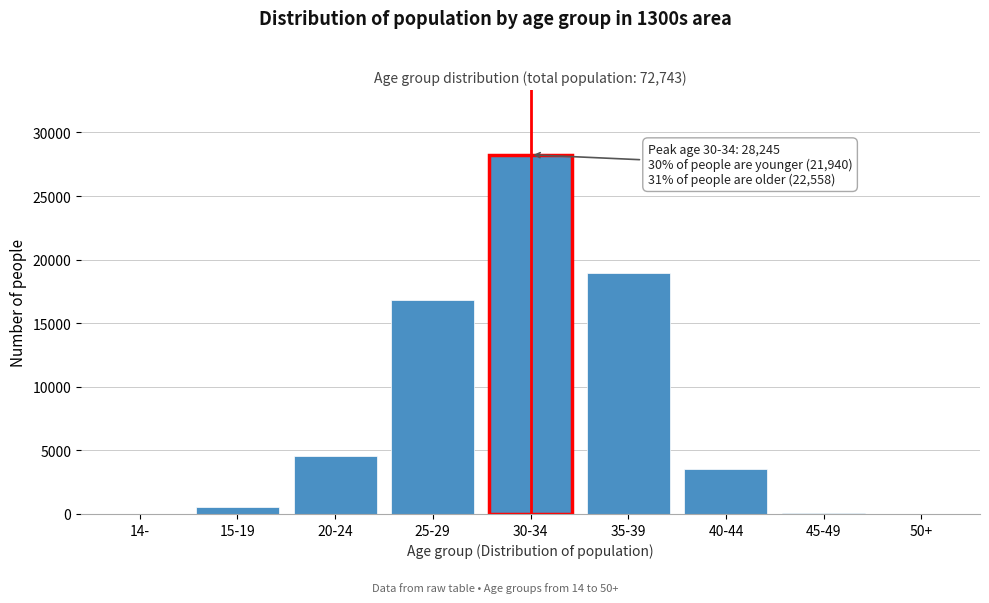

What is the maximum value shown in the chart?

28245